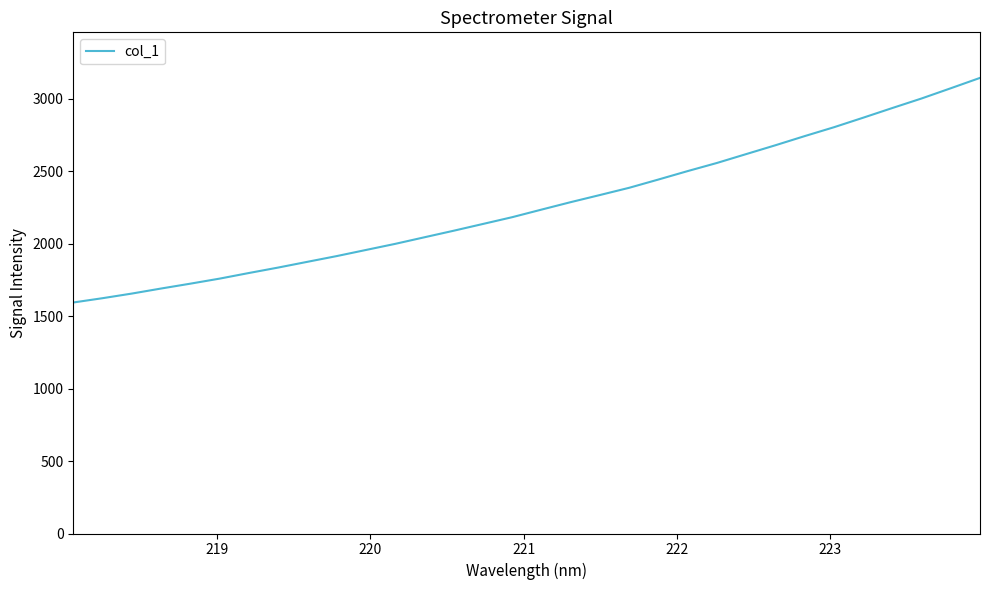

What is the minimum value shown in the chart?

1594.9